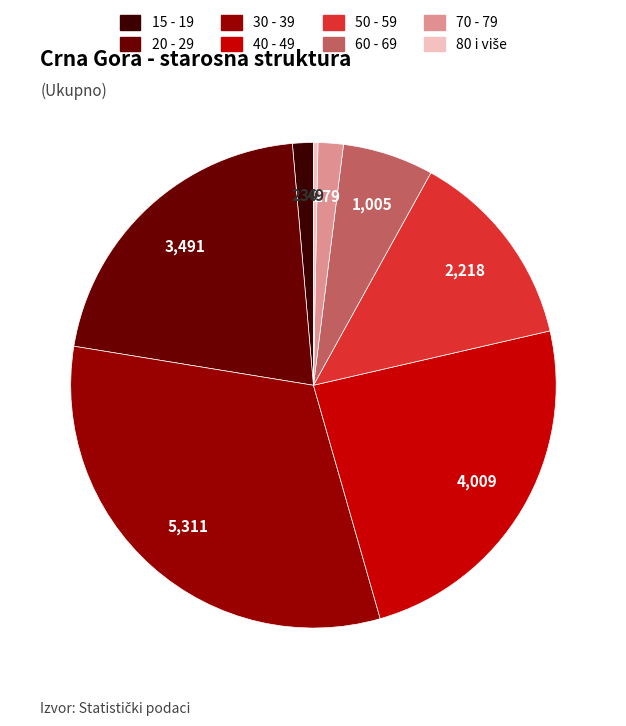

Is it true that 40 - 49 is 30% of the pie?

False